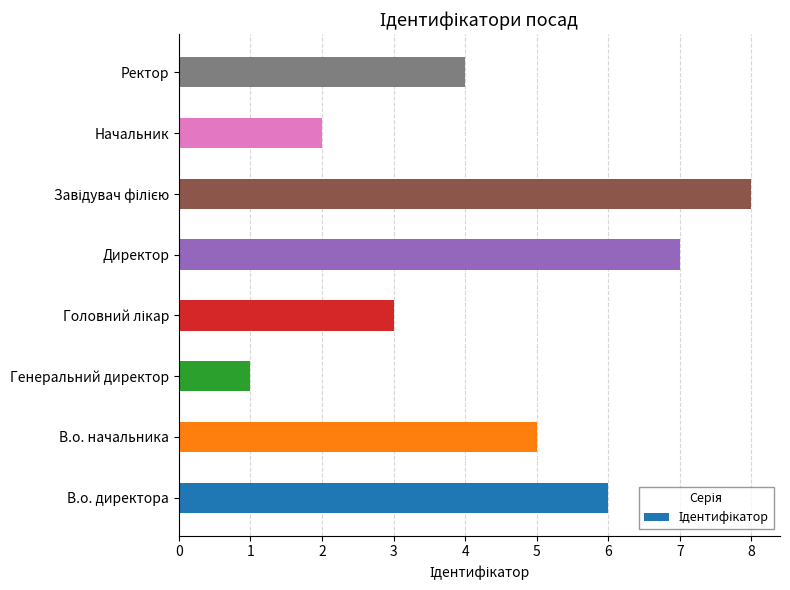

Reading top to bottom, transcribe all the data shown in this chart.

4	2	8	7	3	1	5	6